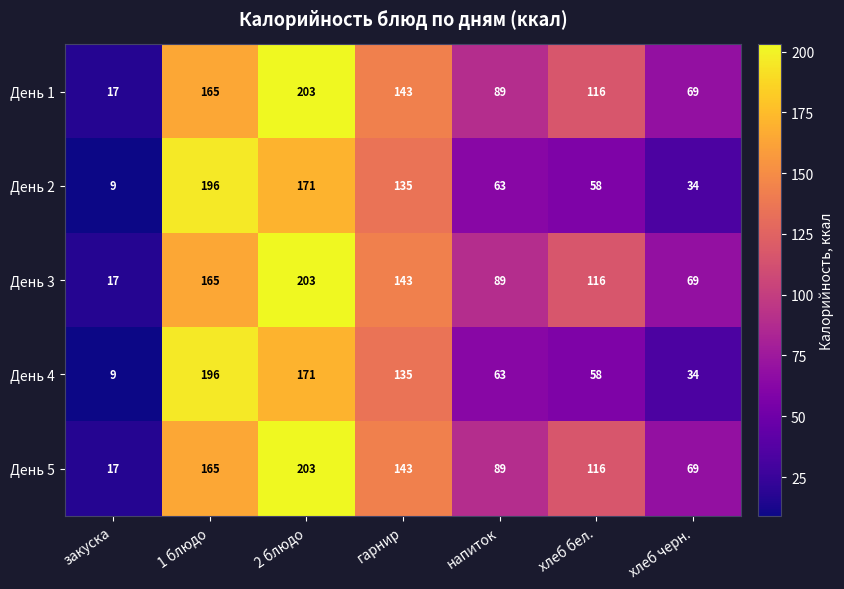

The value of День 4 at гарнир is 135. True or false?

True